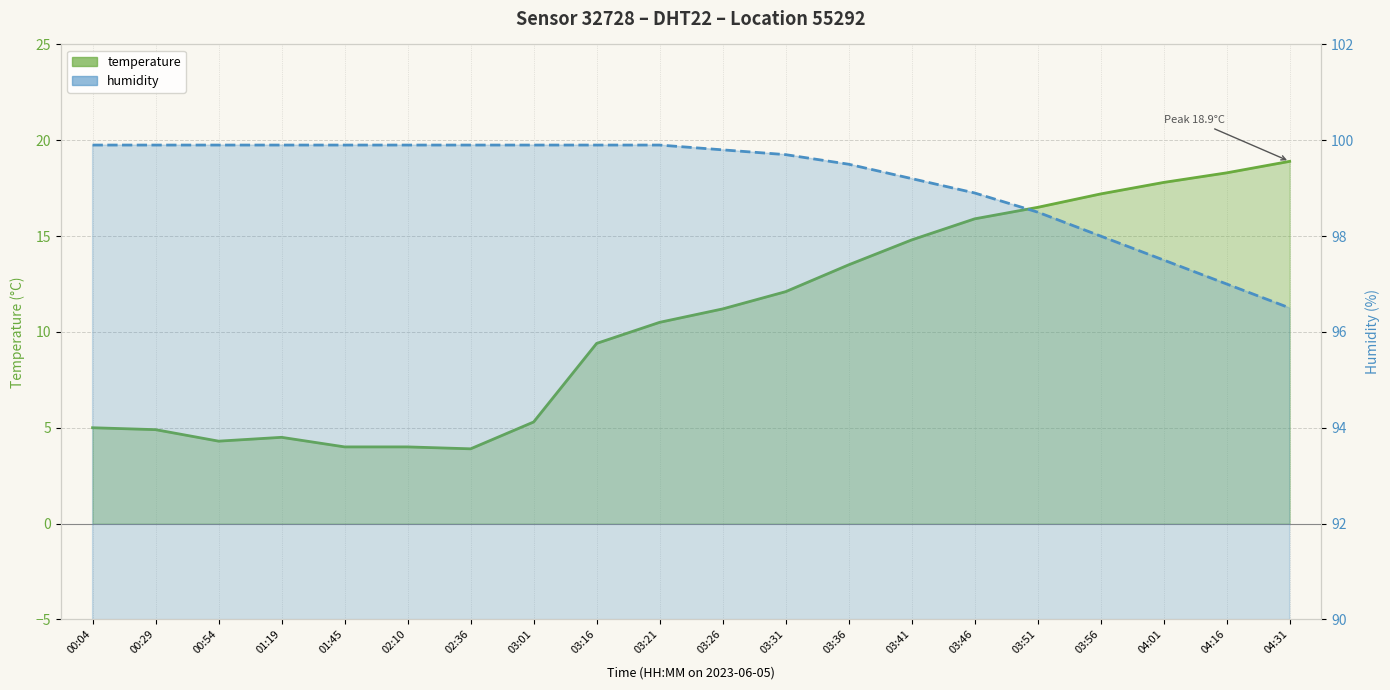

True or false: humidity and temperature intersect in this chart.

False